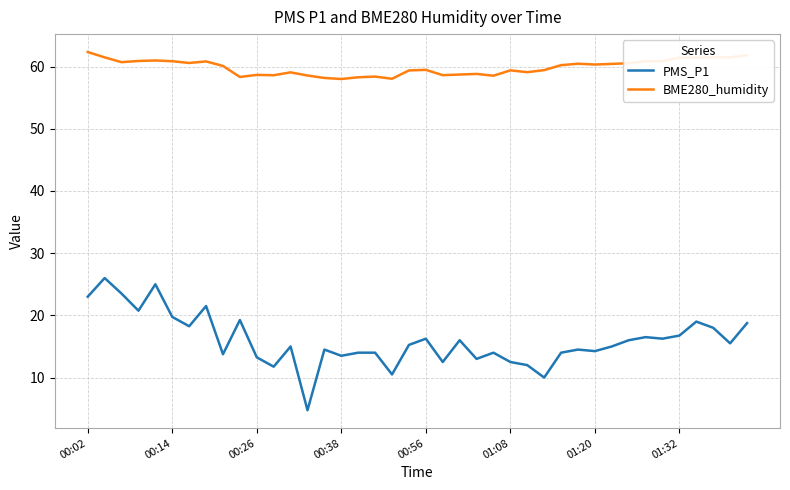

Rank the series by their maximum value, from lowest to highest.

PMS_P1, BME280_humidity